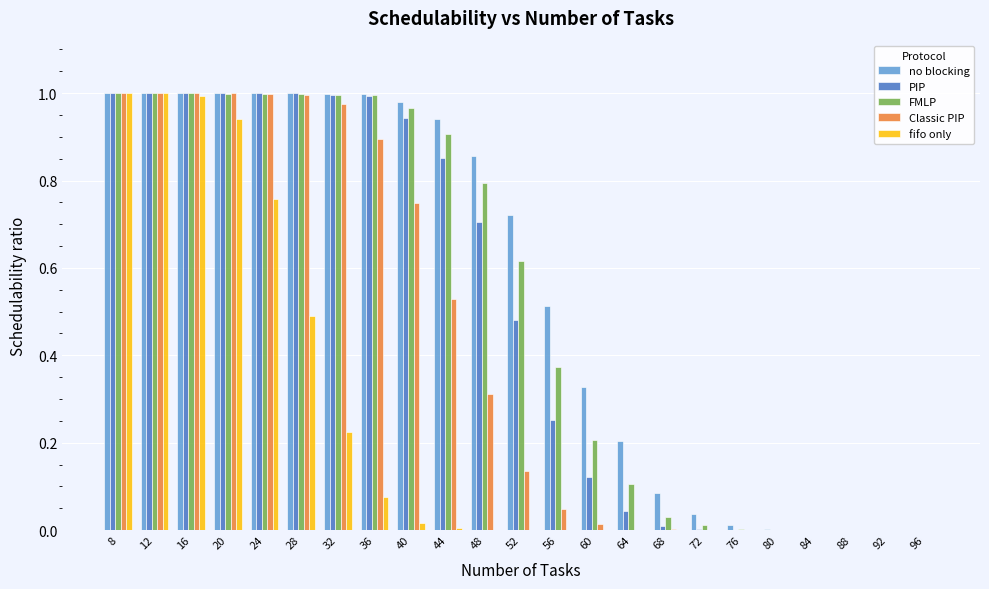

What is the total value across all series at 20?

4.9